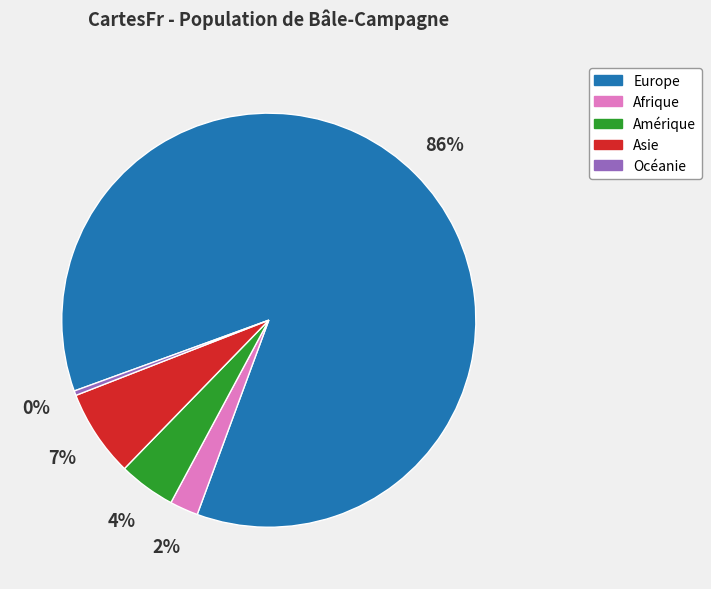

What percentage is the Asie slice, to the nearest percent?

7%